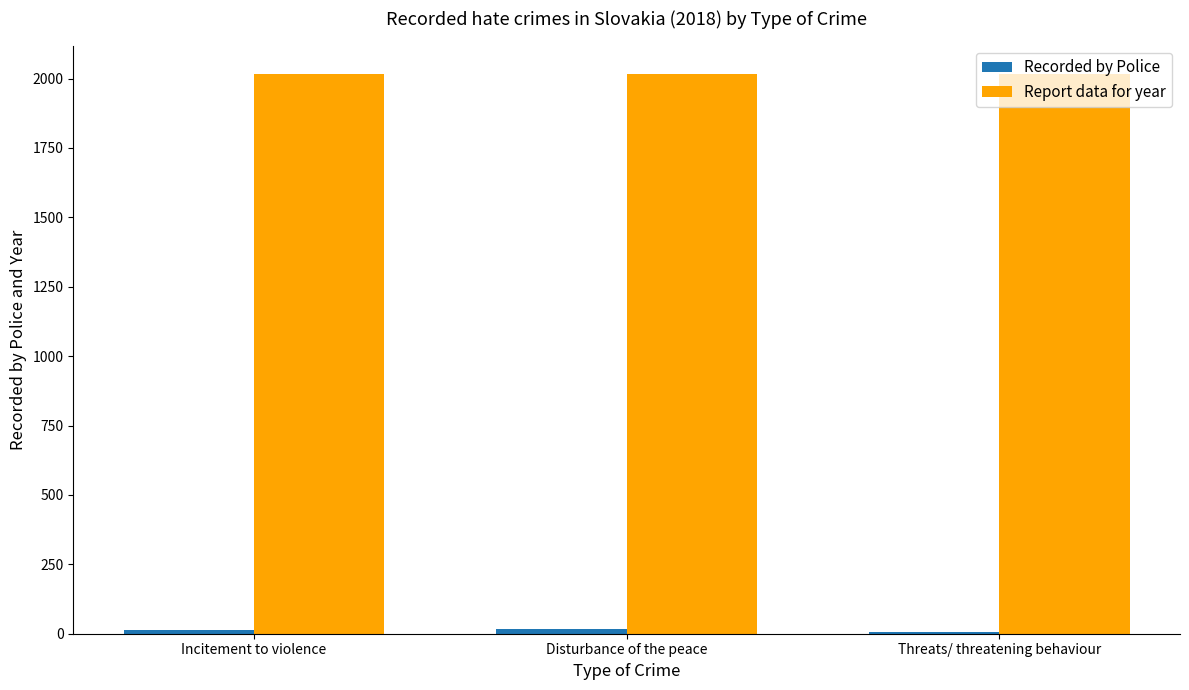

Which series has the largest total across all categories?

Report data for year